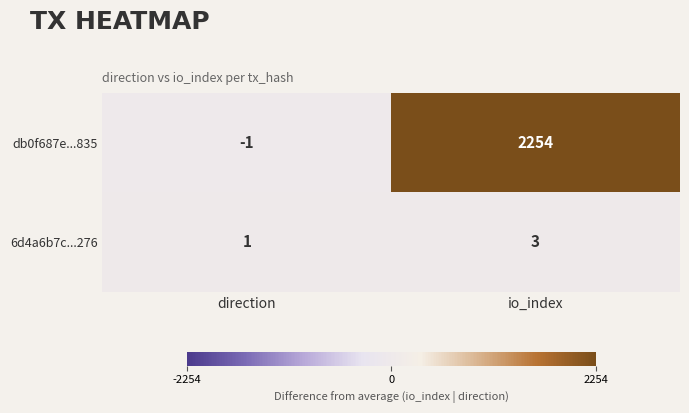

Count the number of data series in this chart.

2